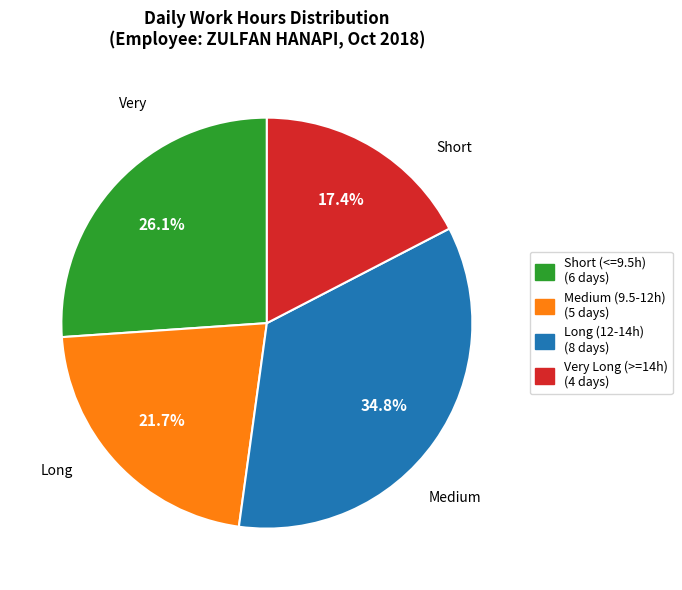

How many segments does this pie chart have?

4